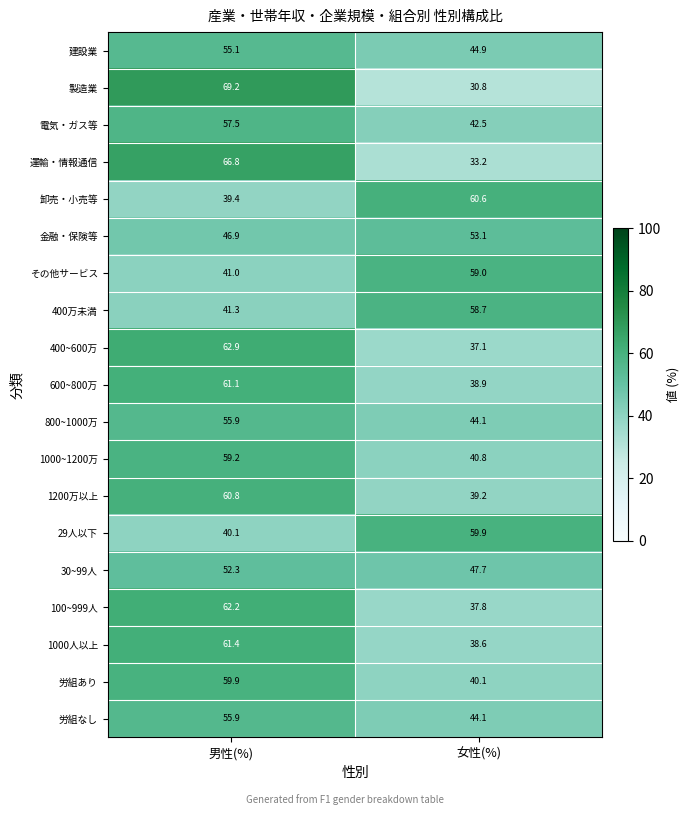

What is the spread (max minus min) of values at 男性(%)?

29.8